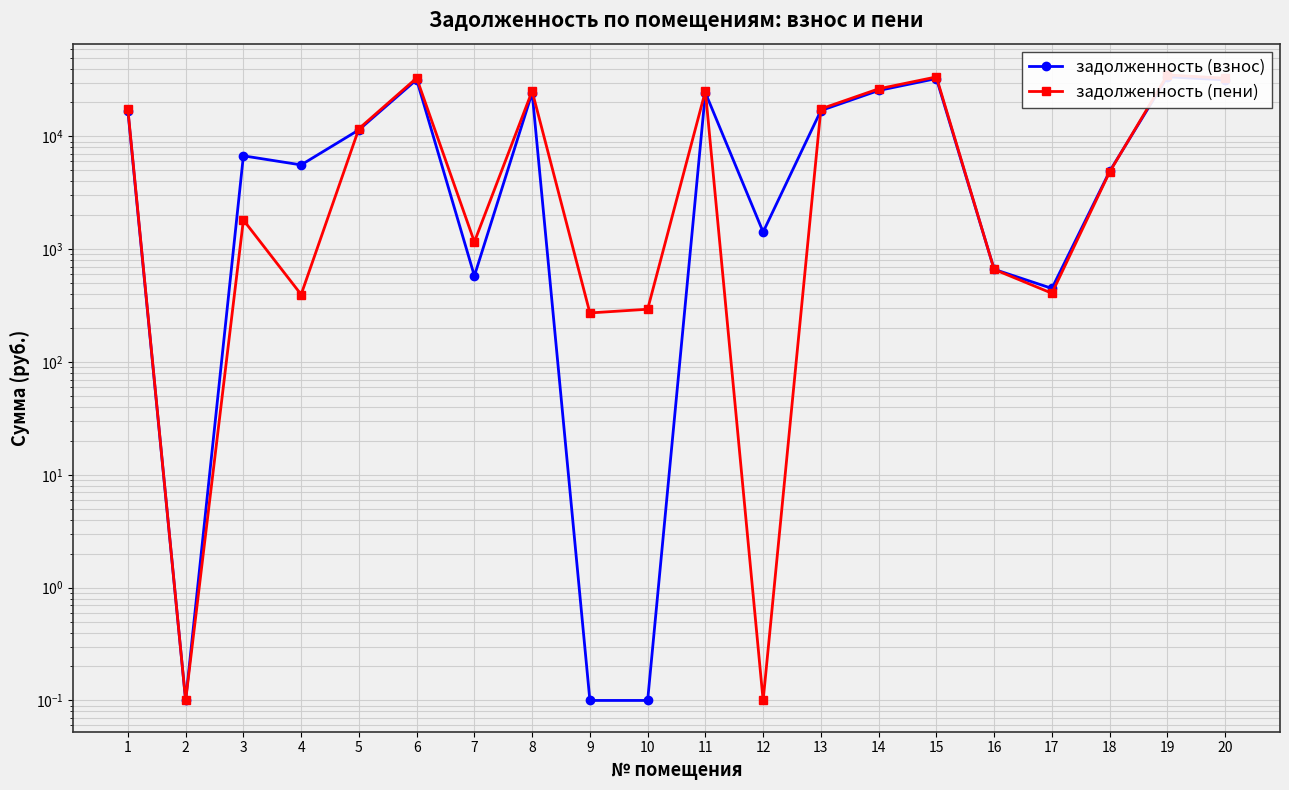

Rank the series by their average value, from lowest to highest.

задолженность (пени), задолженность (взнос)